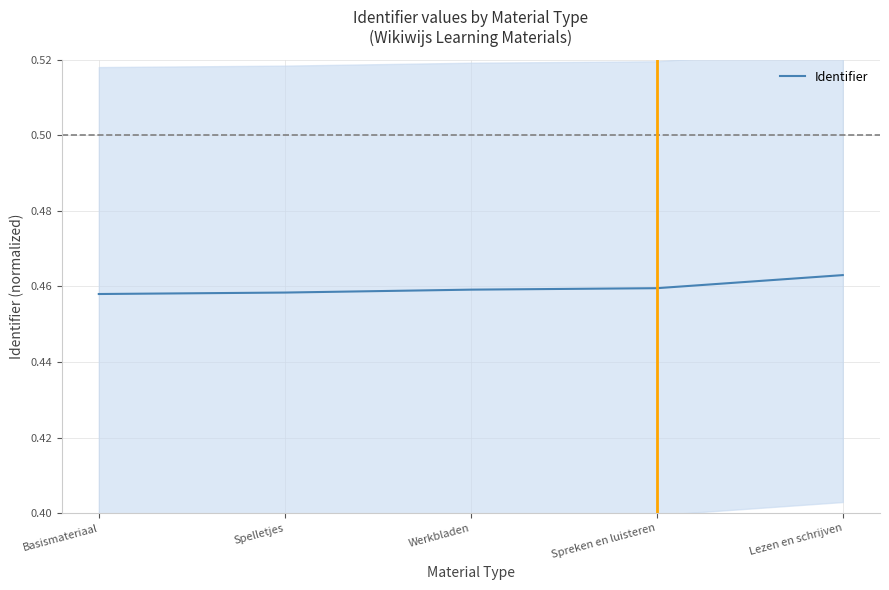

Reading left to right, extract all data points from this chart.

Basismateriaal=0.5	Spelletjes=0.5	Werkbladen=0.5	Spreken en luisteren=0.5	Lezen en schrijven=0.5